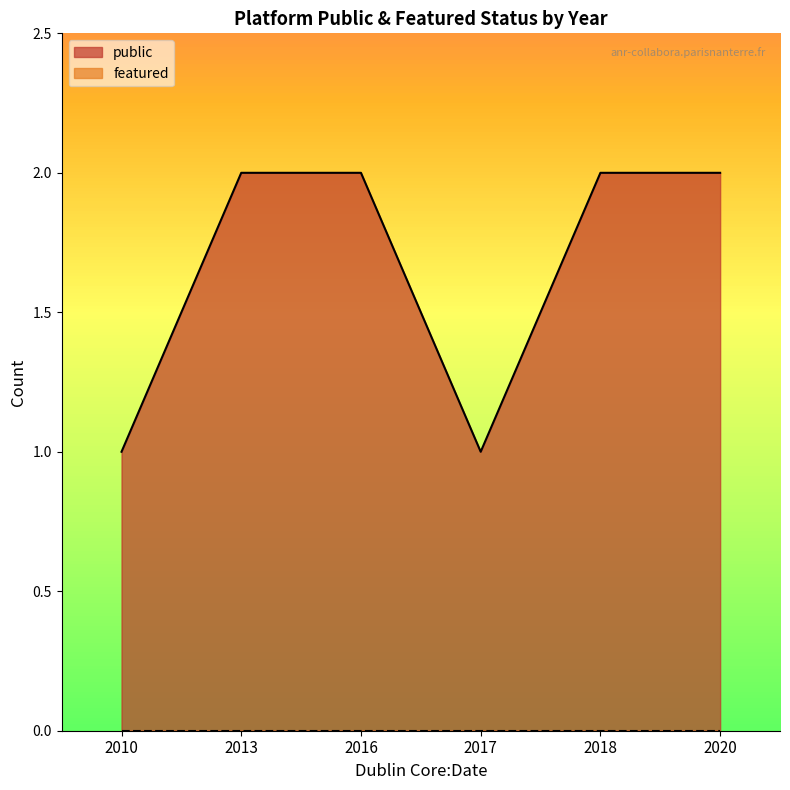

Does the chart display data point markers on the line(s)?

No